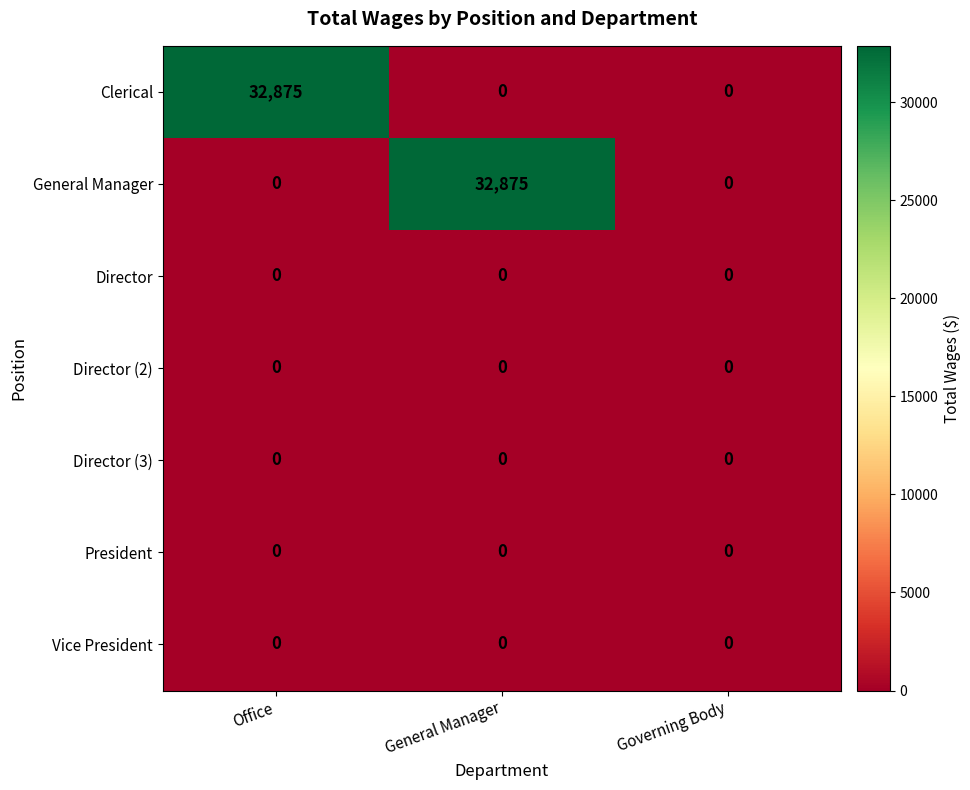

Reading left to right, extract all data points from this chart.

Clerical: 32875	0	0
General Manager: 0	32875	0
Director: 0	0	0
Director (2): 0	0	0
Director (3): 0	0	0
President: 0	0	0
Vice President: 0	0	0